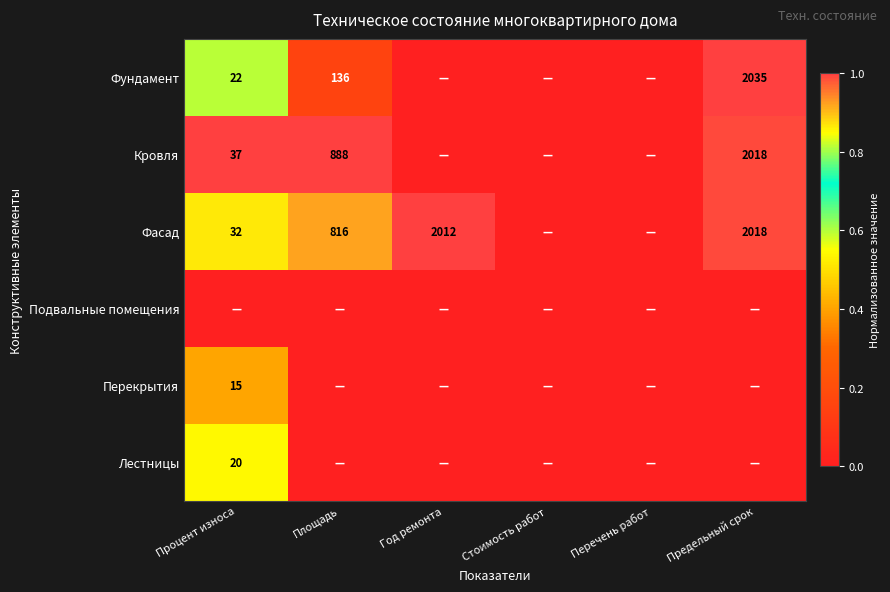

Is it true that Кровля equals 1200 at Предельный срок?

False